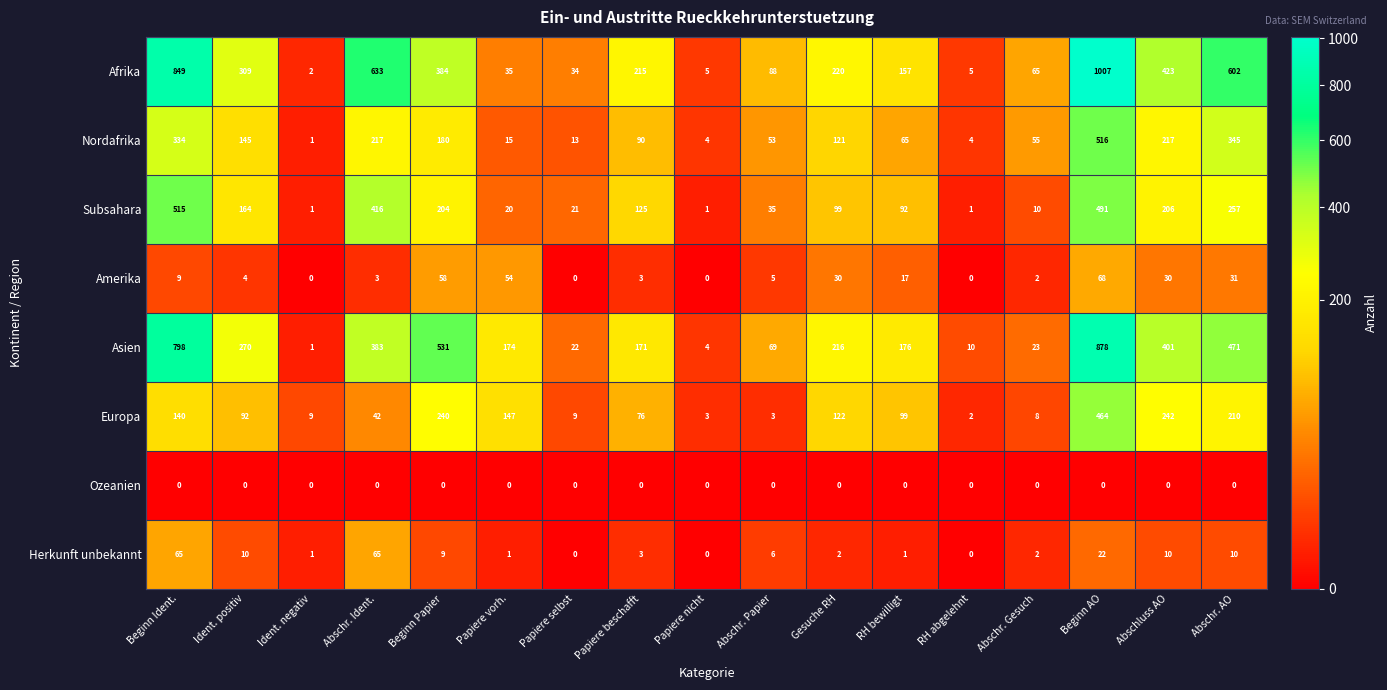

How many values in the Herkunft unbekannt series are below 3?

8